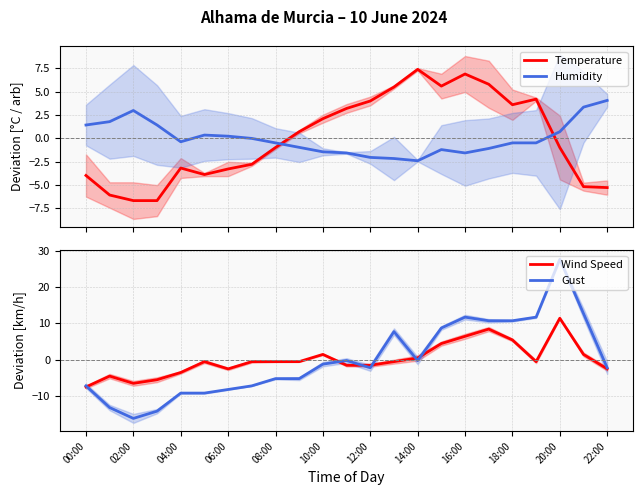

What is the highest value of the Temperature series?

7.4